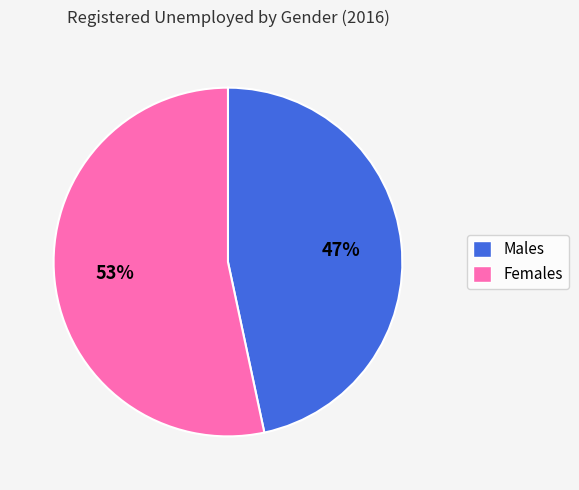

Is there a majority slice in this chart?

Yes